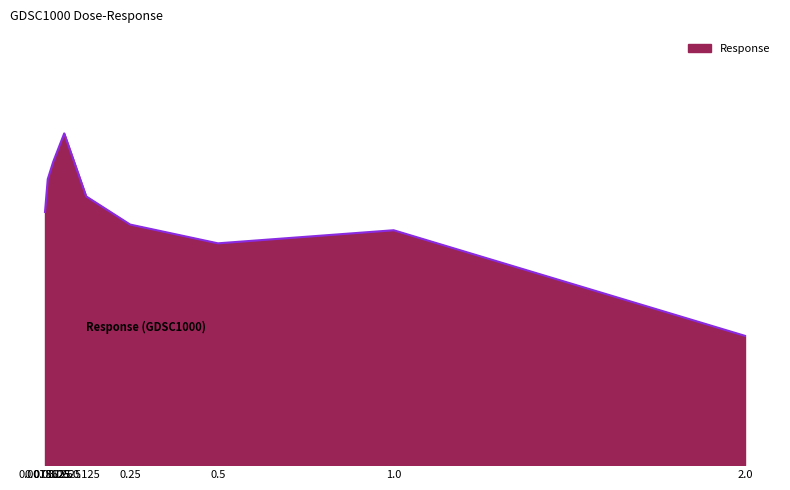

Reading left to right, list all the values displayed in this chart.

0.0078125=86.9	0.015625=98.1	0.03125=104.1	0.0625=113.8	0.125=92.2	0.25=82.6	0.5=76.1	1.0=80.6	2.0=44.4